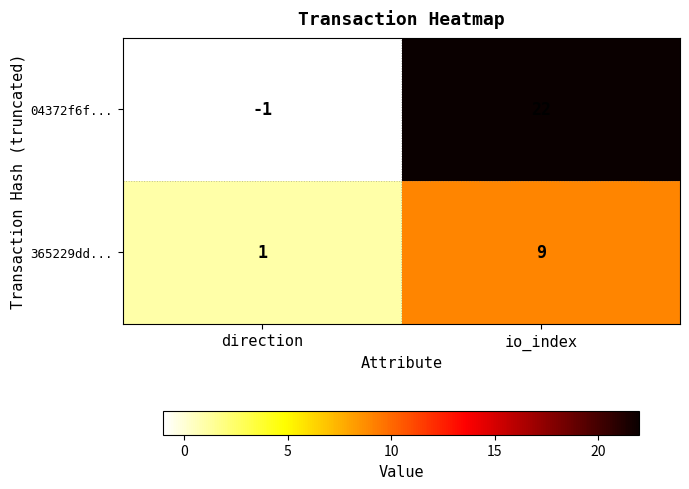

Where is 365229dd... nearest to the value 5?

direction